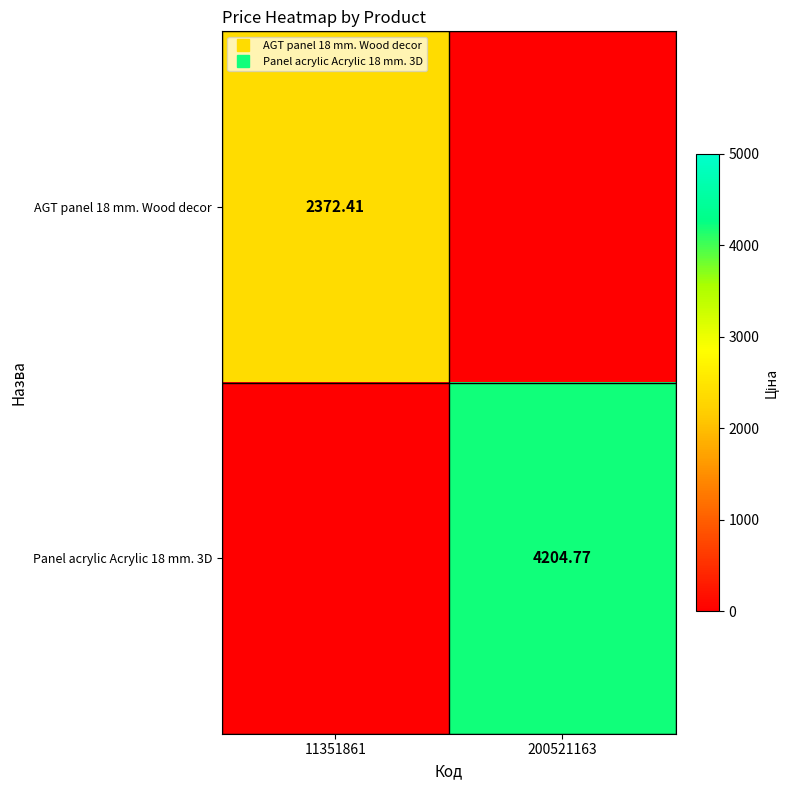

At 11351861, list the series in order from smallest to largest.

Panel acrylic Acrylic 18 mm. 3D, AGT panel 18 mm. Wood decor